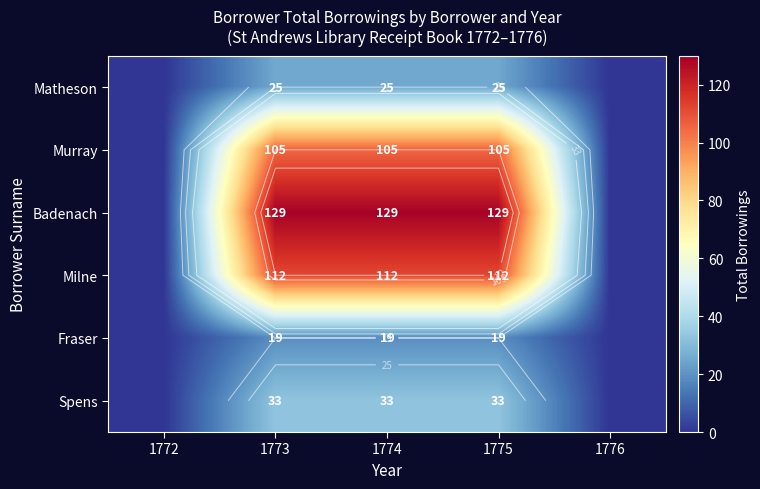

At how many categories does at least one series exceed 62?

3